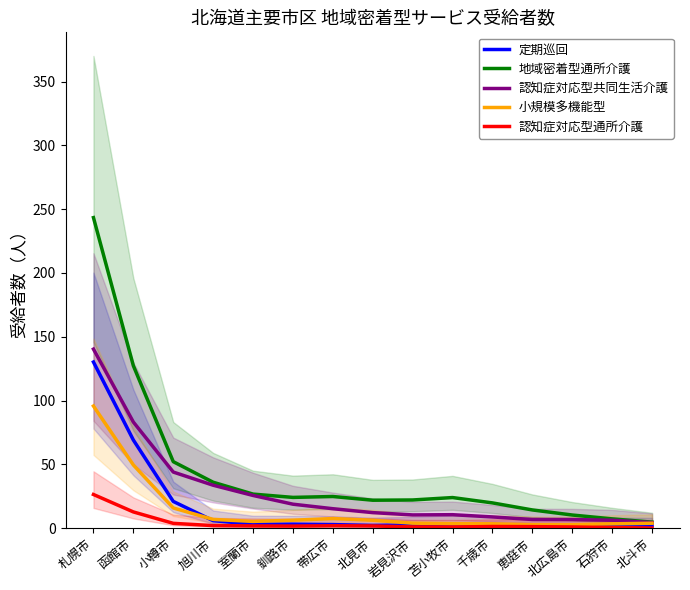

What is the sum of the 小規模多機能型 values at 苫小牧市 and 小樽市?

19.4